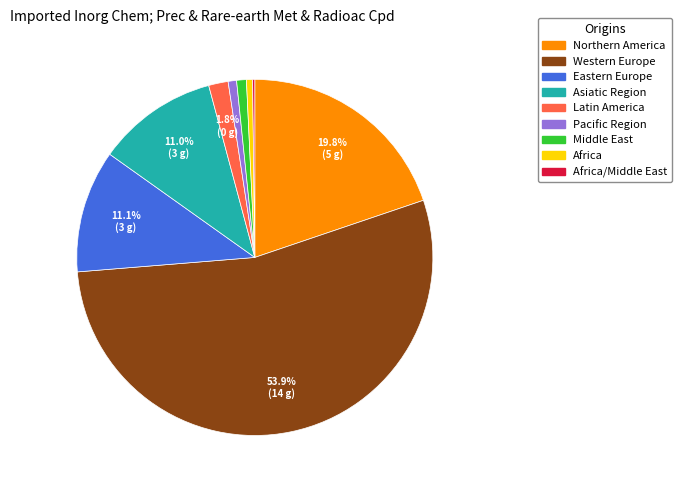

Does any single category account for the majority?

Yes